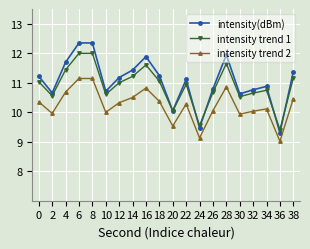

What value does the intensity trend 1 series have at 34?

10.7